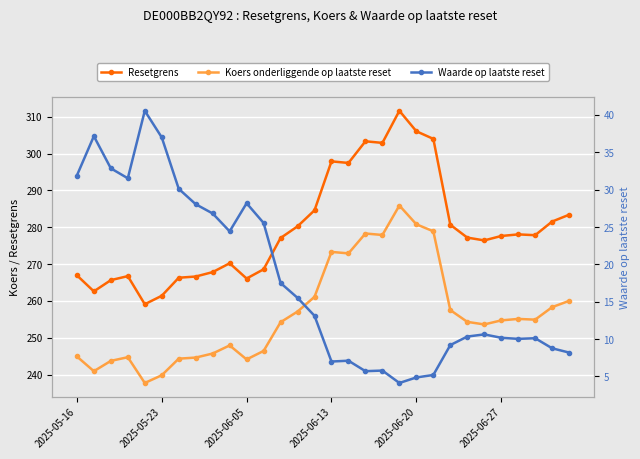

True or false: Waarde op laatste reset and Koers onderliggende op laatste reset cross at least once.

False